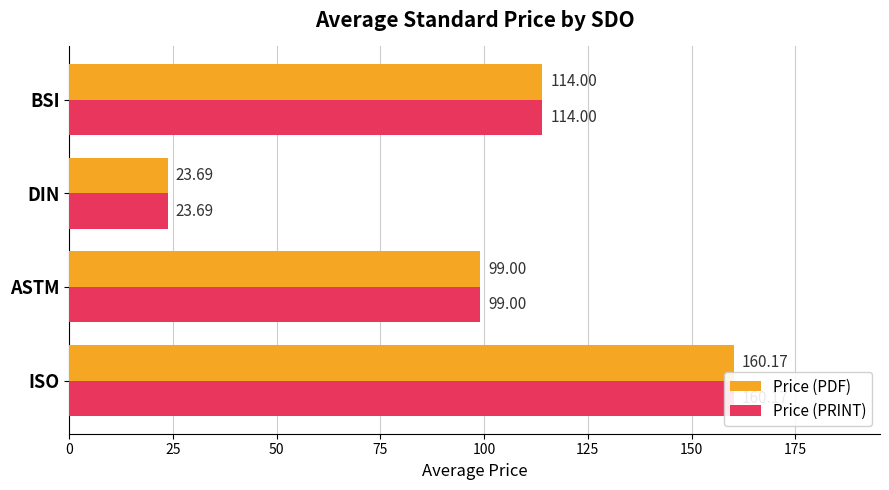

What is the maximum value shown in the chart?

160.2